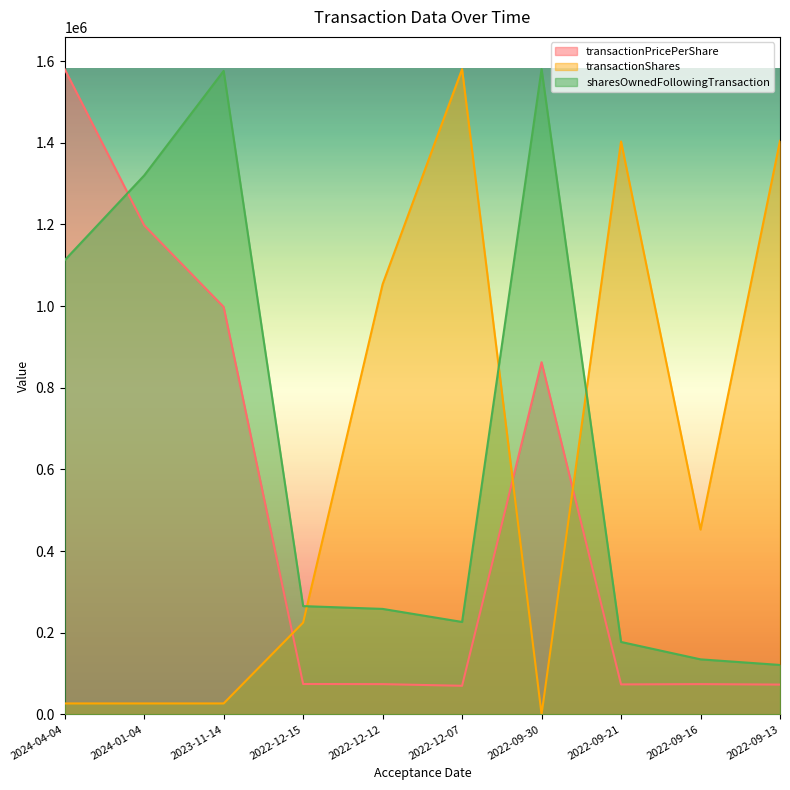

The value of transactionPricePerShare at 2023-11-14 is 997911.1. True or false?

True